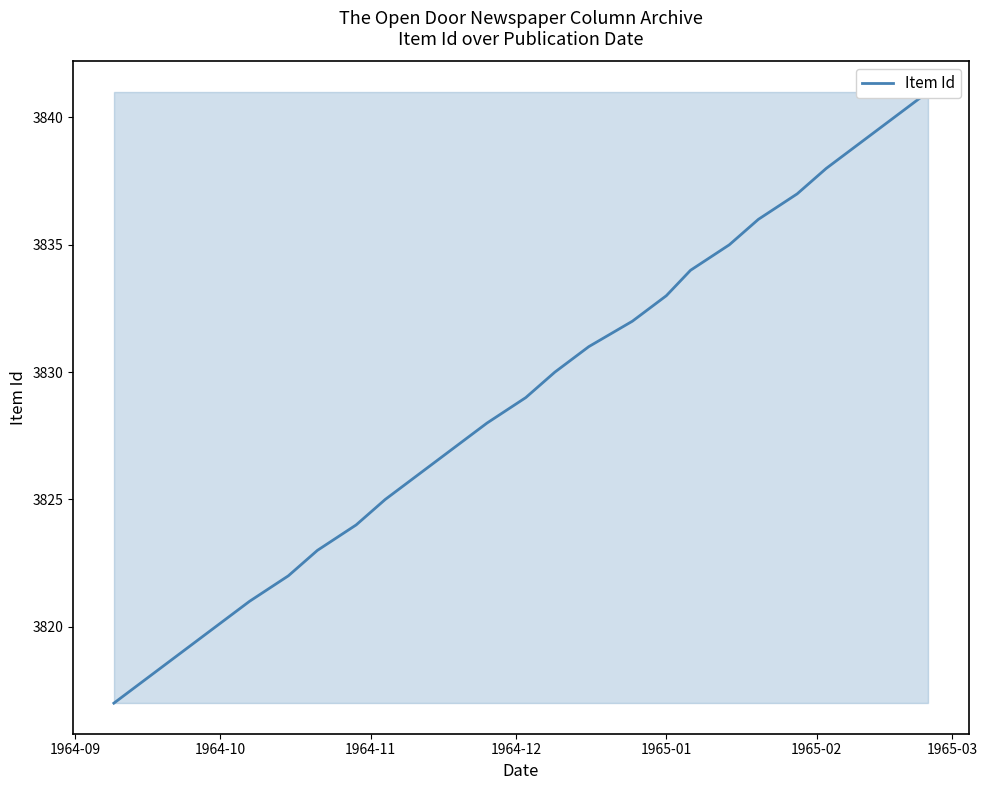

What is the average value?

3829